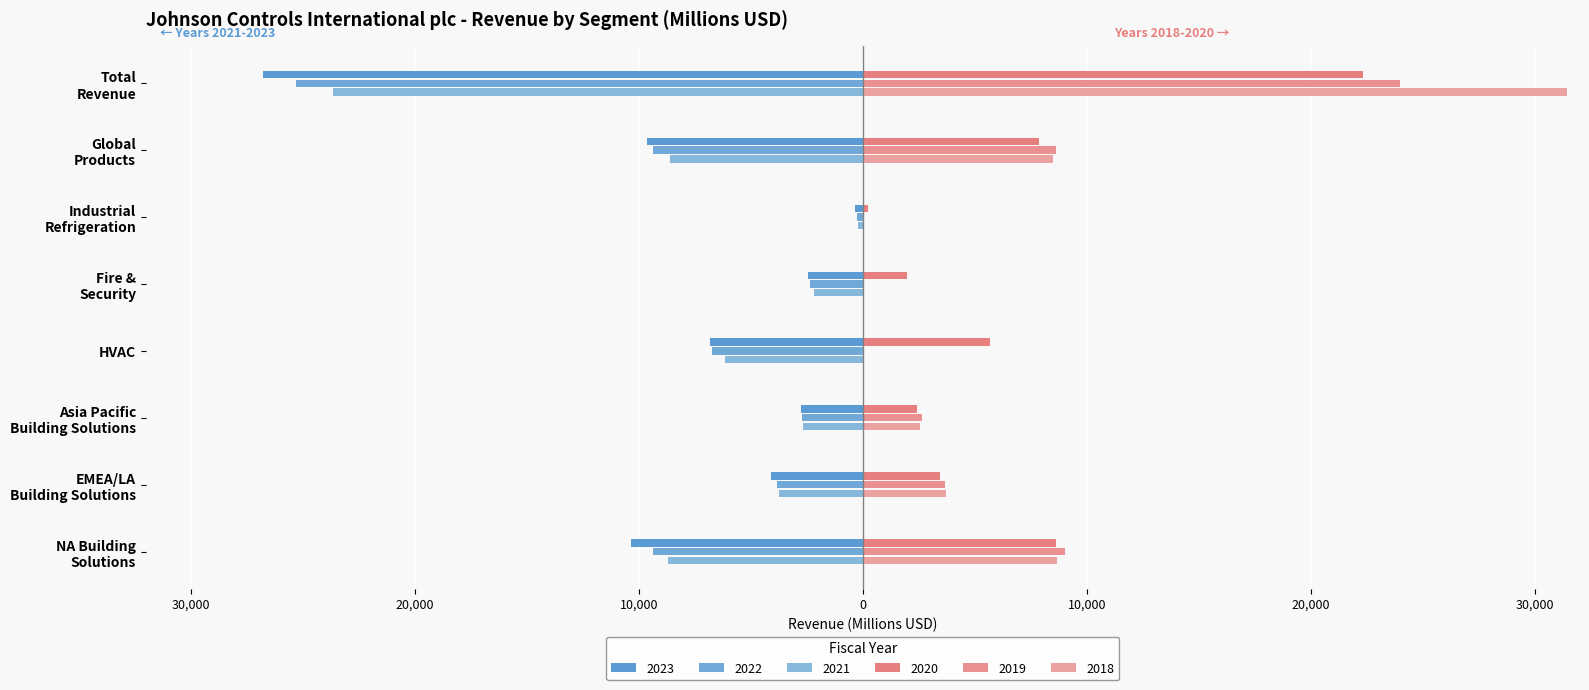

What are all the series names shown in the legend?

2023, 2022, 2021, 2020, 2019, 2018